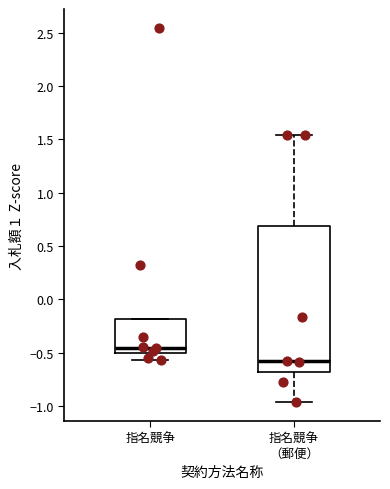

Reading left to right, read every box against the y-axis: the position of its median line, the range the box covers, and the ends of its whiskers. The values are not printed on the chart, so give them approximately, as read against the axis.

指名競争: median -0.45, box -0.50 to -0.20, whiskers -0.55 to -0.20
指名競争 （郵便）: median -0.60, box -0.70 to 0.70, whiskers -0.95 to 1.55